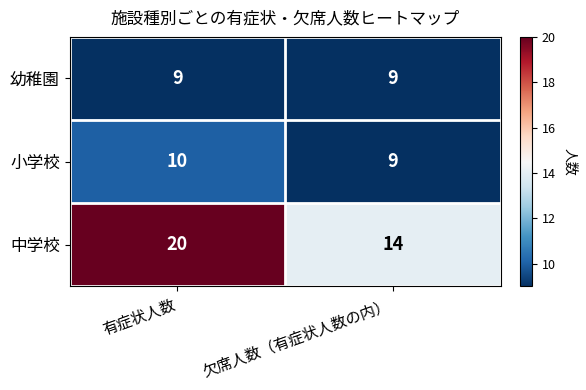

Reading left to right, list all the values displayed in this chart.

幼稚園: 9	9
小学校: 10	9
中学校: 20	14